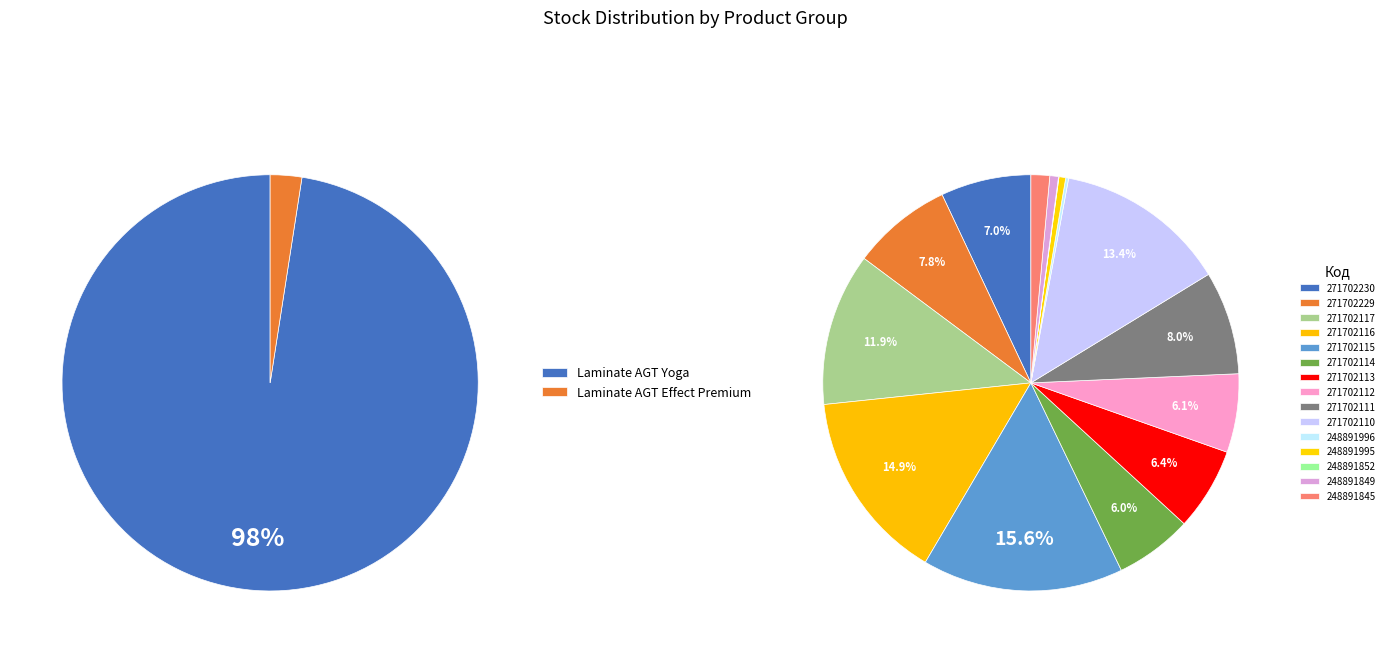

Is it true that 271702114 is 20% of the pie?

False